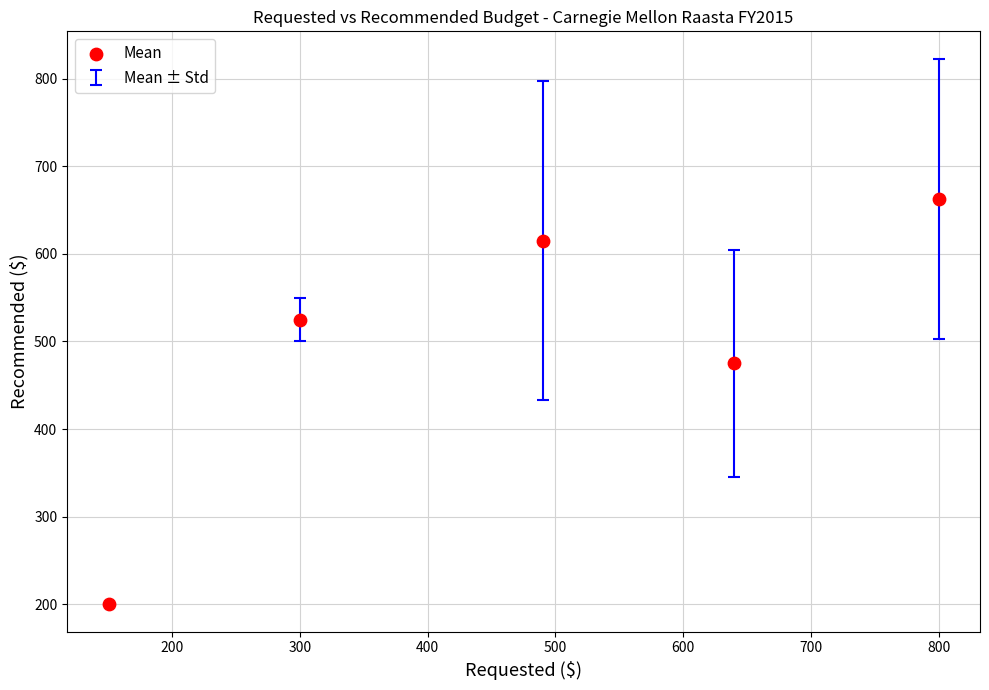

What Y value in the scatter plot is closest to 431?

475.0